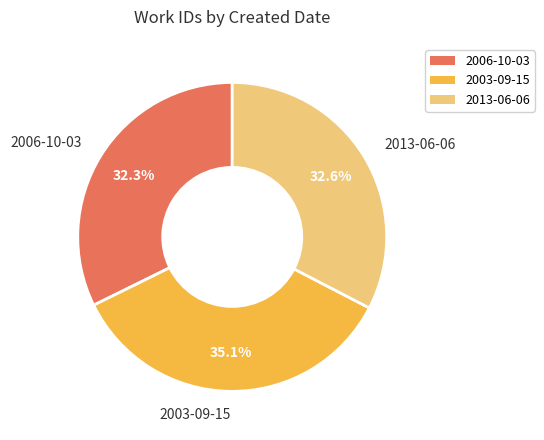

What is the total percentage of 2003-09-15 and 2006-10-03?

67.4%